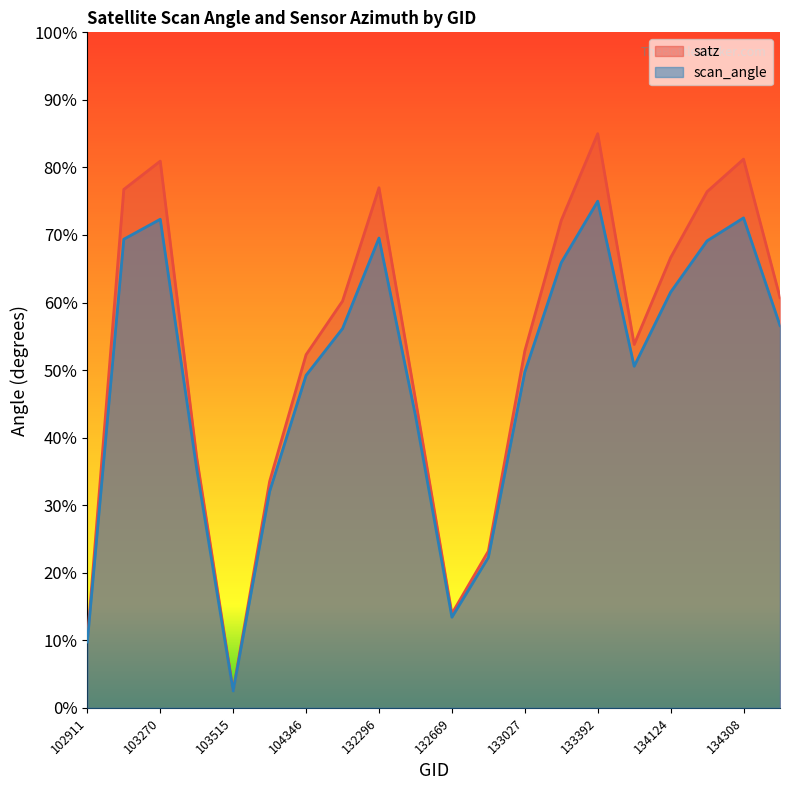

Which category has the highest value in the scan_angle series?

133392